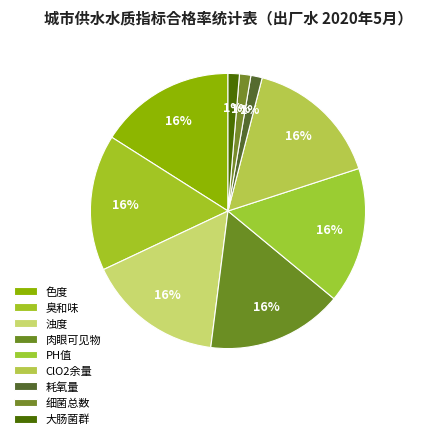

How many slices are in this pie chart?

9